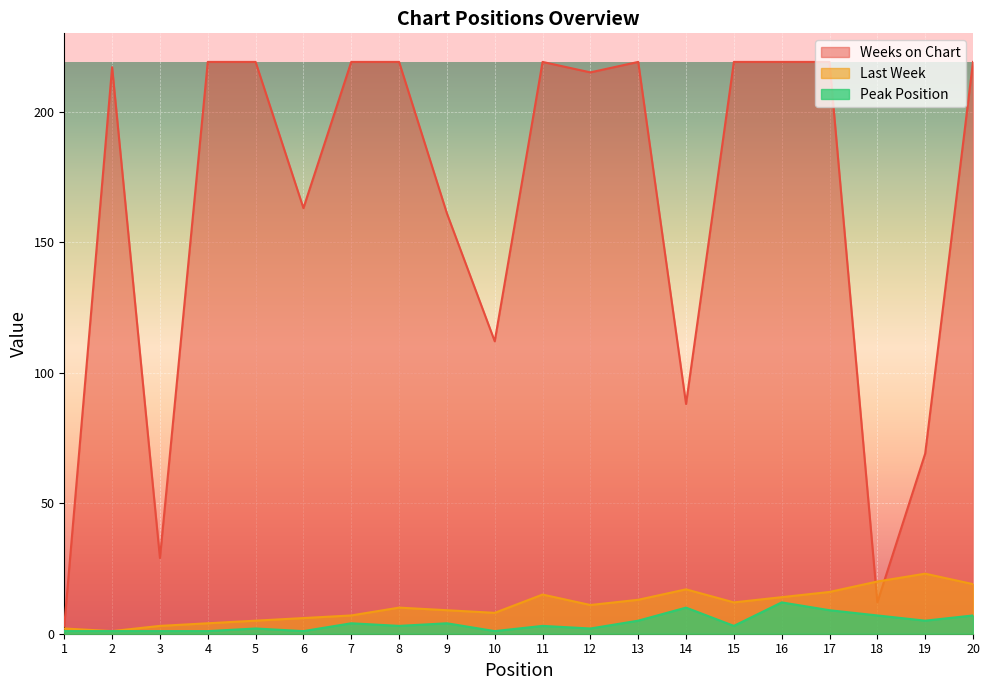

Reading right to left, extract all data points from this chart.

Last Week: 19	23	20	16	14	12	17	13	11	15	8	9	10	7	6	5	4	3	1	2
Peak Position: 7	5	7	9	12	3	10	5	2	3	1	4	3	4	1	2	1	1	1	1
Weeks on Chart: 219	69	12	219	219	219	88	219	215	219	112	161	219	219	163	219	219	29	217	3